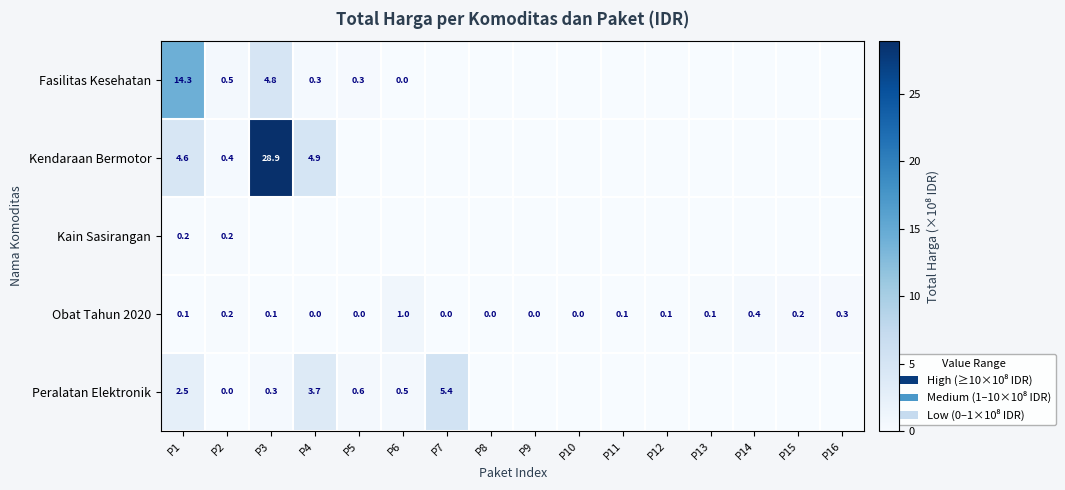

What is the difference between the maximum and minimum values in the Obat Tahun 2020 series?

1.0